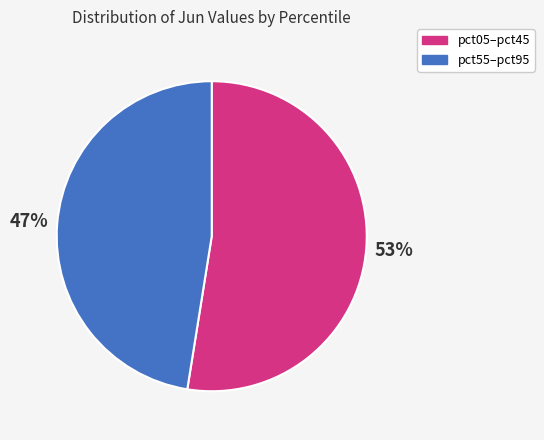

Is there a majority slice in this chart?

Yes